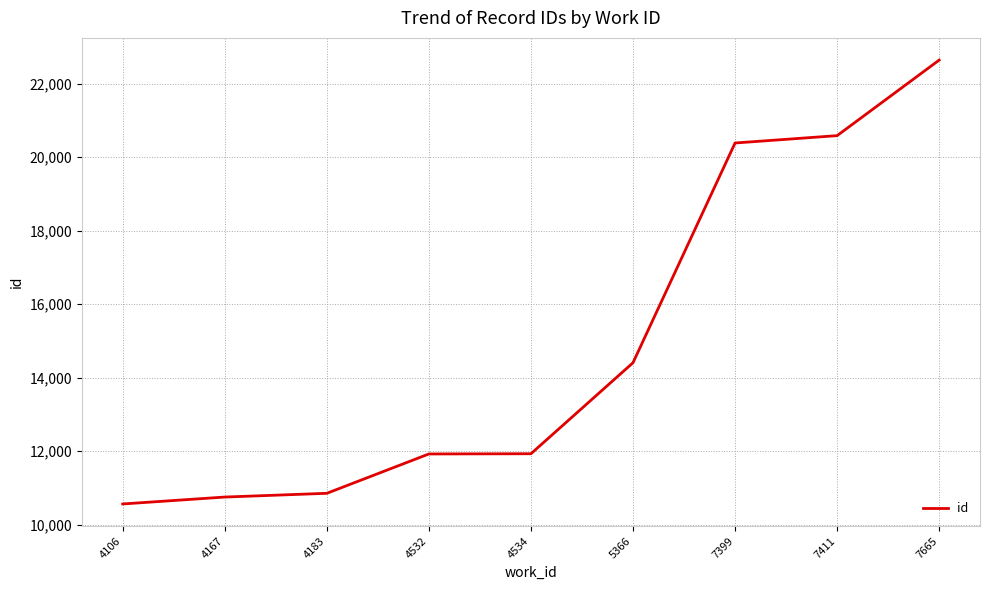

Between 4106 and 7411, which is larger?

7411